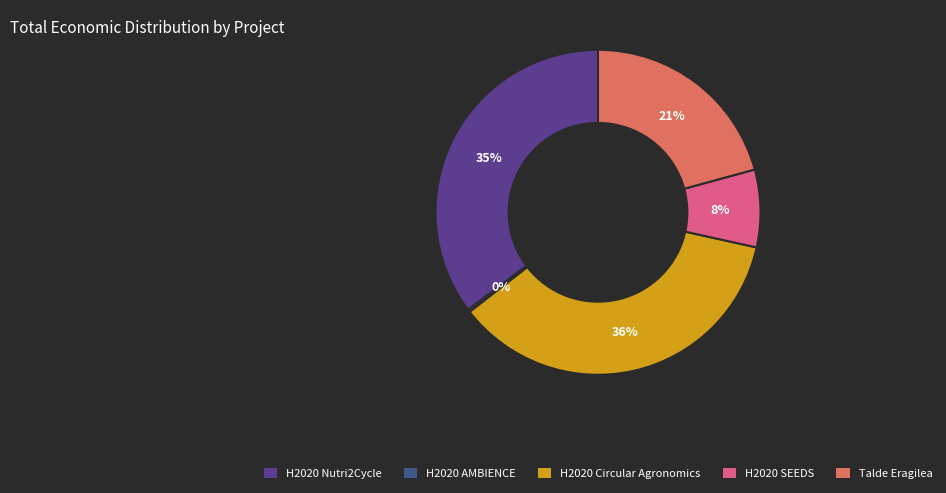

To the nearest percent, what percentage of the pie is Talde Eragilea?

21%